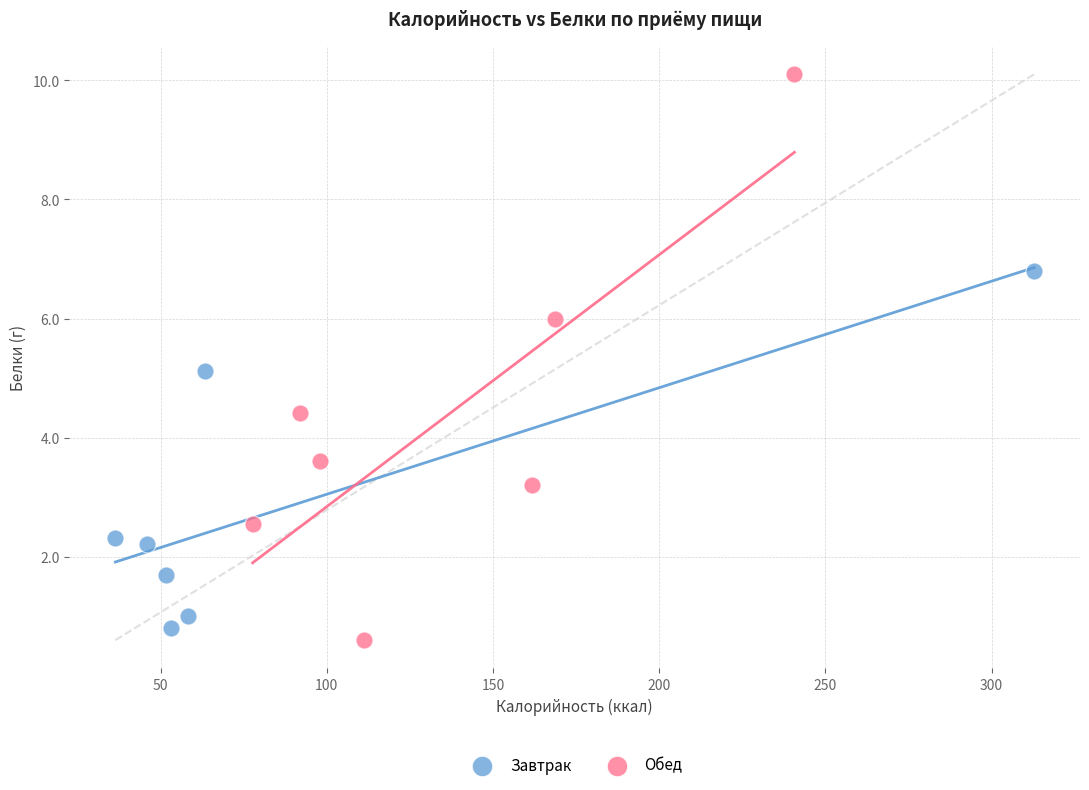

What are all the series names shown in the legend?

Завтрак, Обед